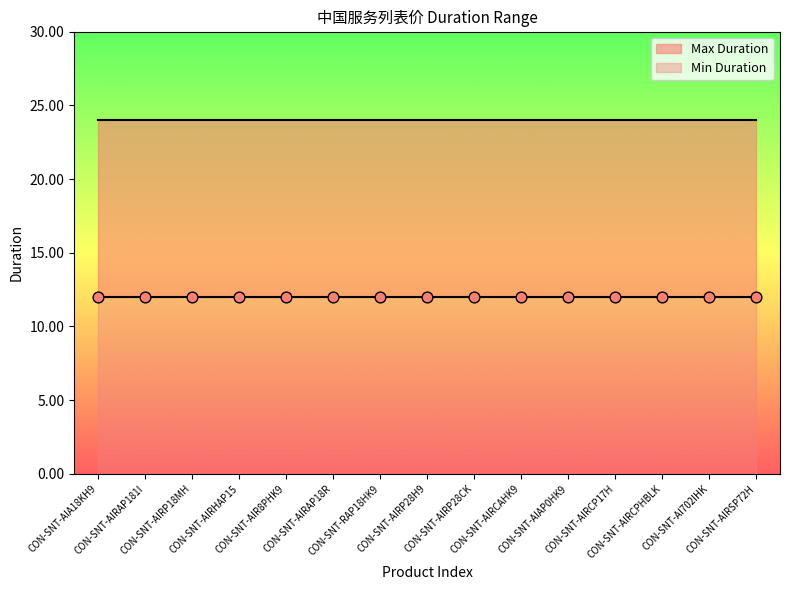

Which series contains the lowest Y value?

Min Duration